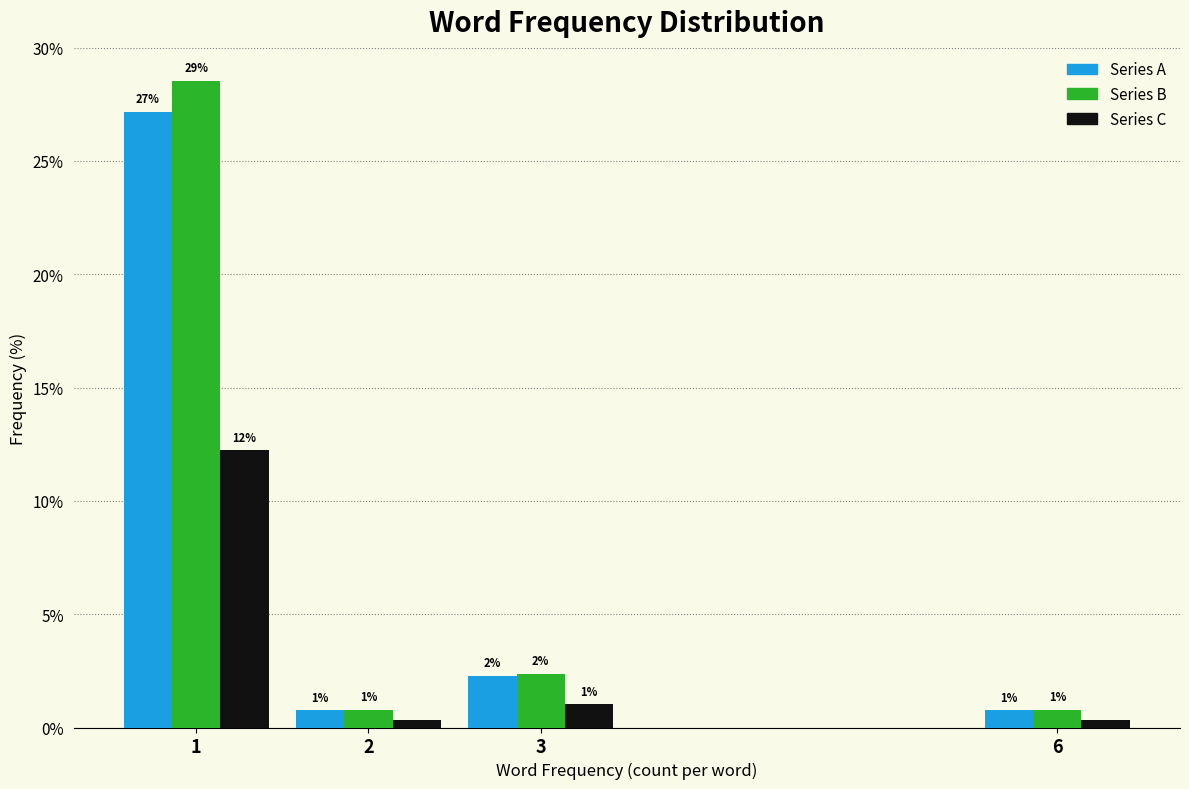

What is the highest value of the Series C series?

12.2